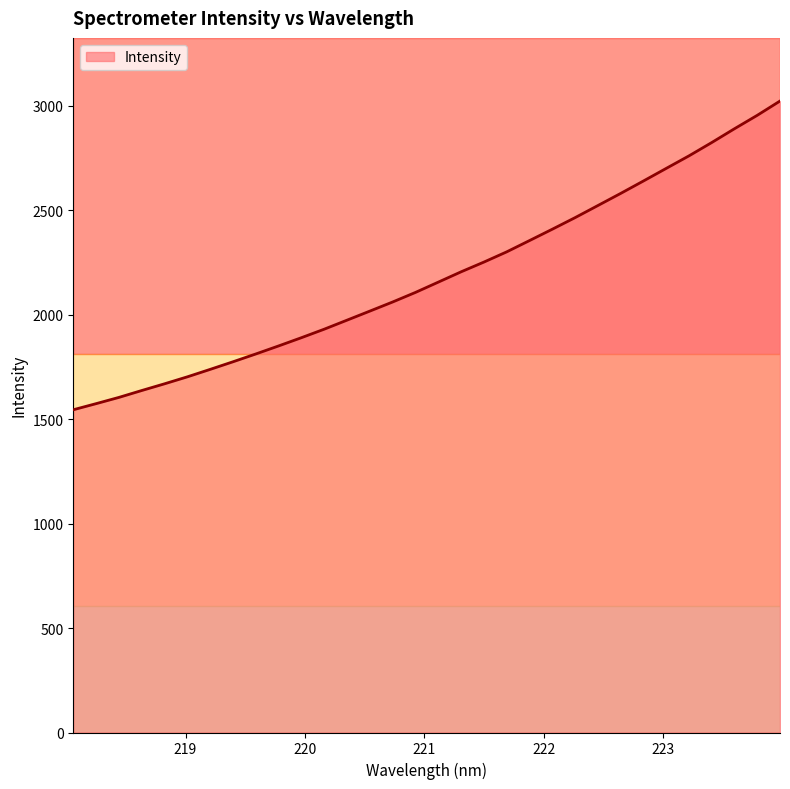

How many lines are shown in the chart?

1